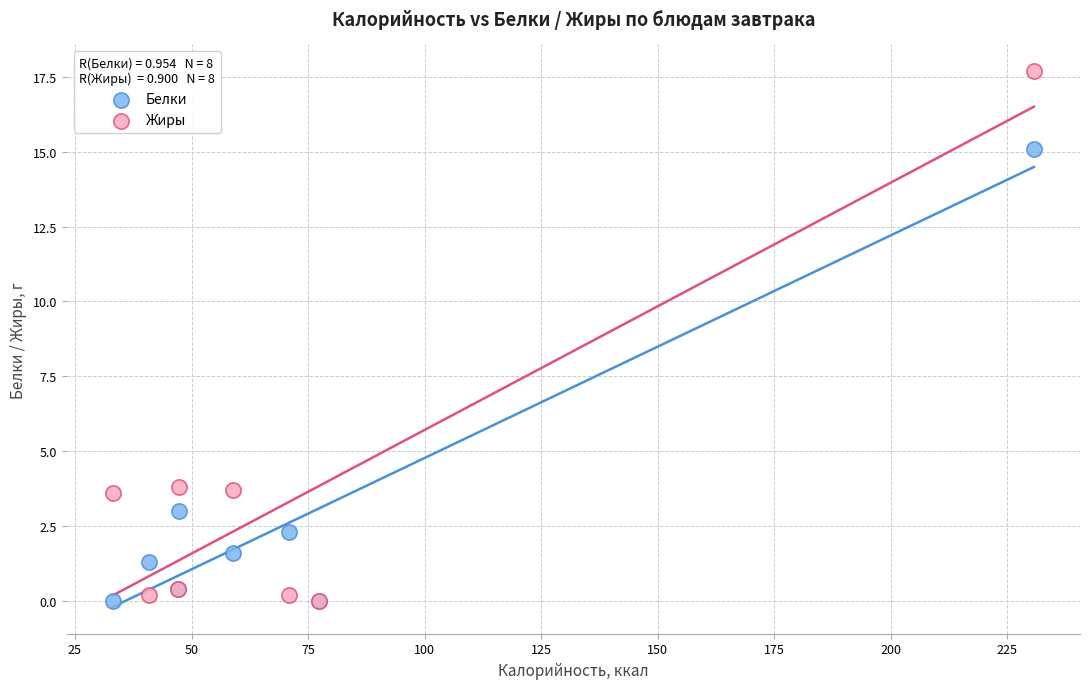

Which series contains the highest Y value?

Жиры